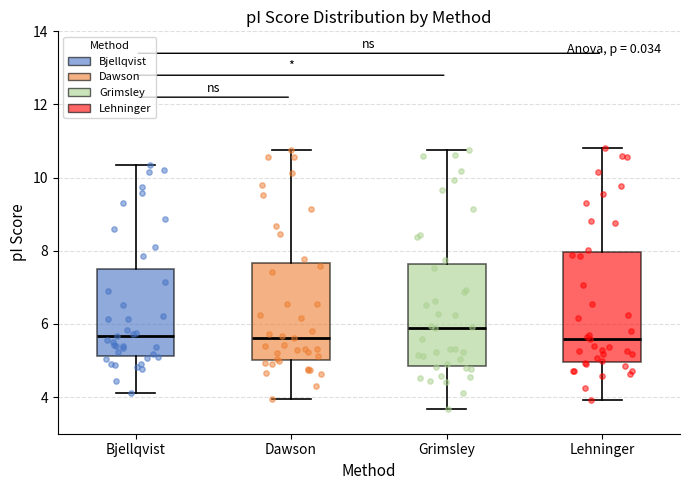

Which box is the tallest, from its lower edge to its upper edge?

Lehninger